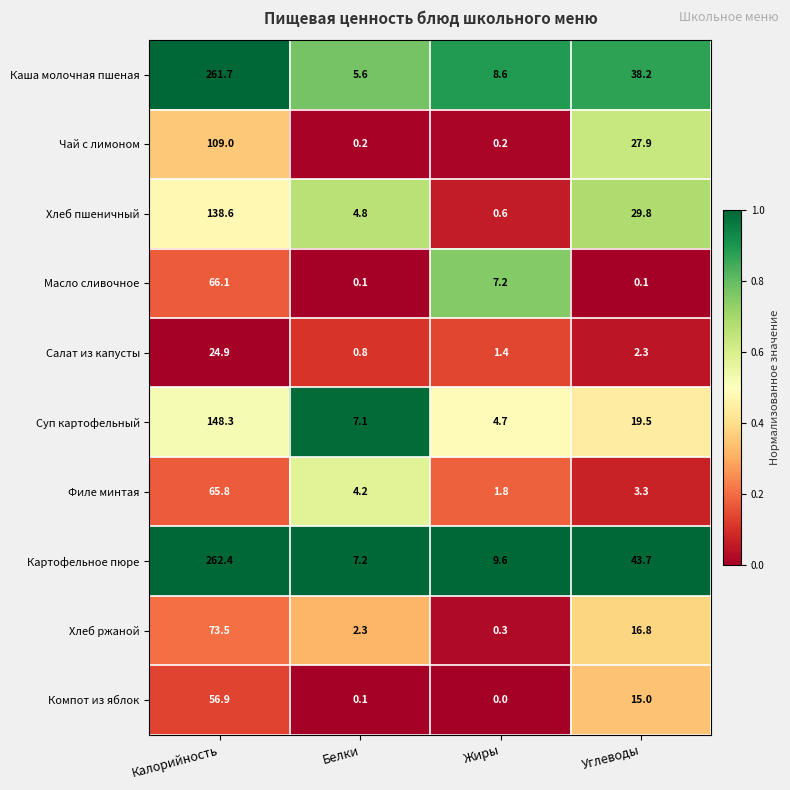

What is the difference between the second highest and second lowest values in the Хлеб ржаной series?

14.5